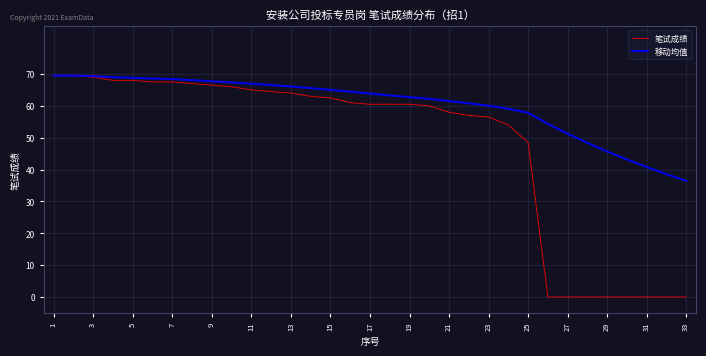

What is the greatest value displayed?

69.5